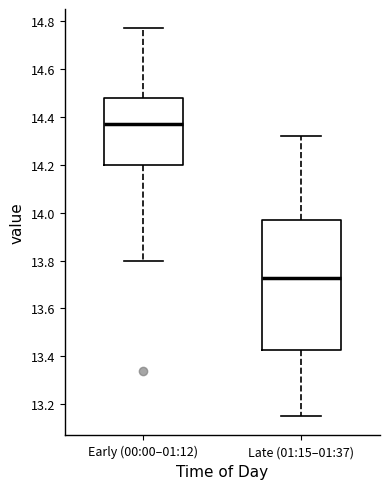

Reading left to right, read every box against the y-axis: the position of its median line, the range the box covers, and the ends of its whiskers. The values are not printed on the chart, so give them approximately, as read against the axis.

Early (00:00–01:12): median 14.38, box 14.20 to 14.48, whiskers 13.80 to 14.78
Late (01:15–01:37): median 13.72, box 13.42 to 13.96, whiskers 13.16 to 14.32